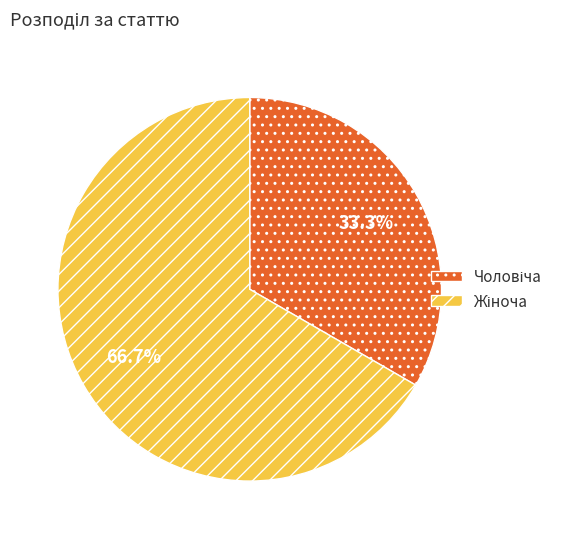

Is there a majority slice in this chart?

Yes